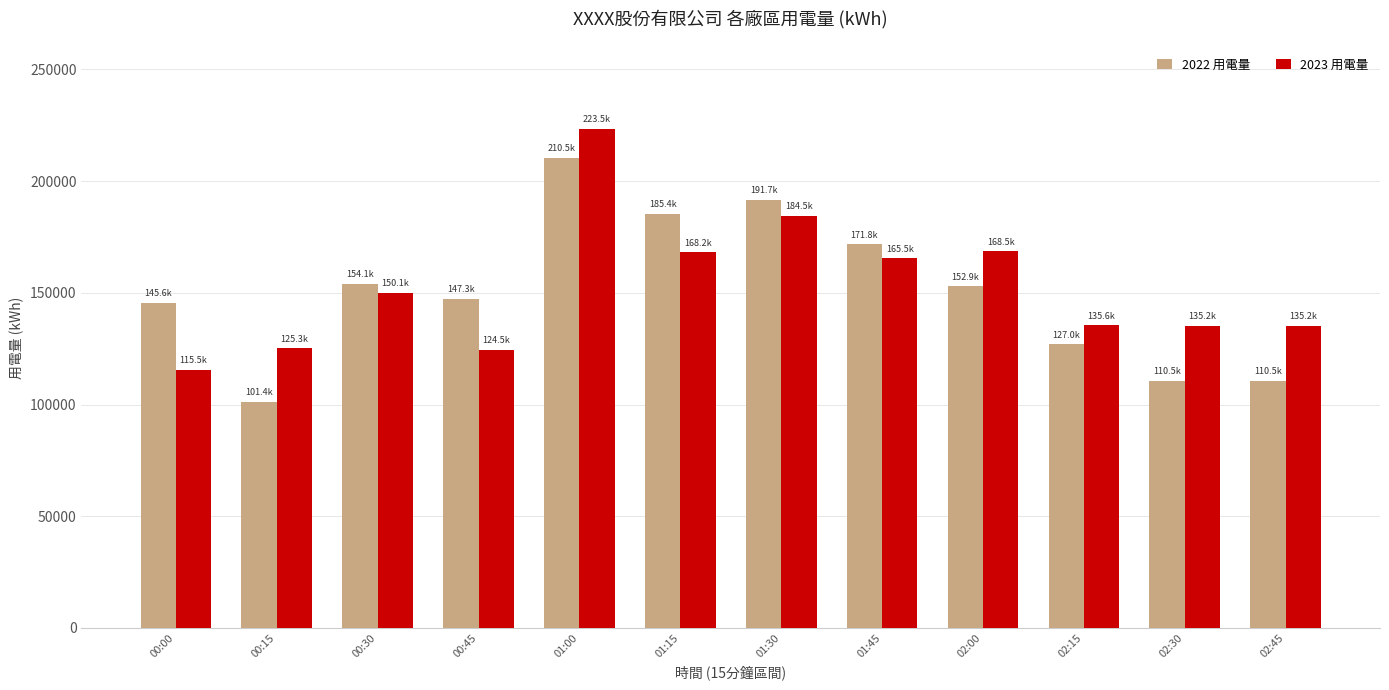

What is the minimum value shown in the chart?

101351.5